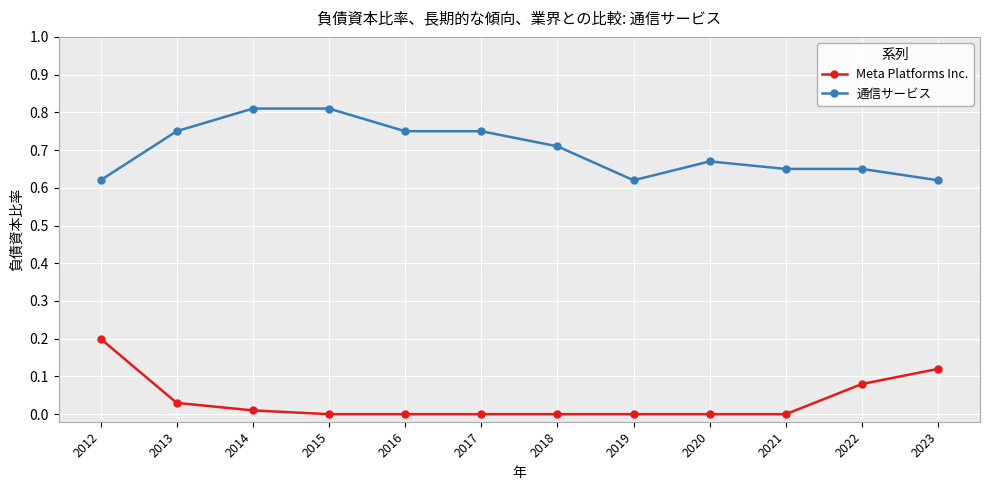

What is the value of the Meta Platforms Inc. point at the 1st from the left?

0.2